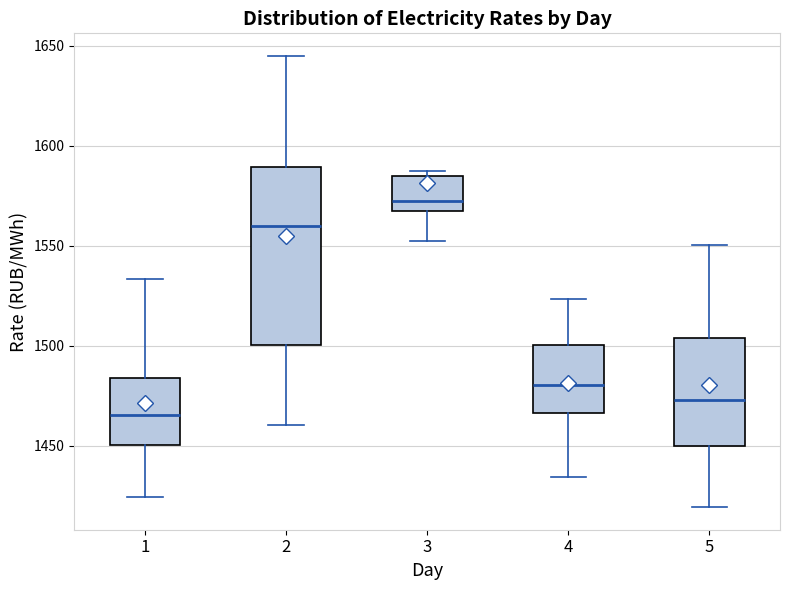

Reading left to right, read every box against the y-axis: the position of its median line, the range the box covers, and the ends of its whiskers. The values are not printed on the chart, so give them approximately, as read against the axis.

1: median 1465, box 1450 to 1485, whiskers 1425 to 1535
2: median 1560, box 1500 to 1590, whiskers 1460 to 1645
3: median 1570, box 1565 to 1585, whiskers 1550 to 1585 (just above the box's upper edge)
4: median 1480, box 1465 to 1500, whiskers 1435 to 1525
5: median 1475, box 1450 to 1505, whiskers 1420 to 1550